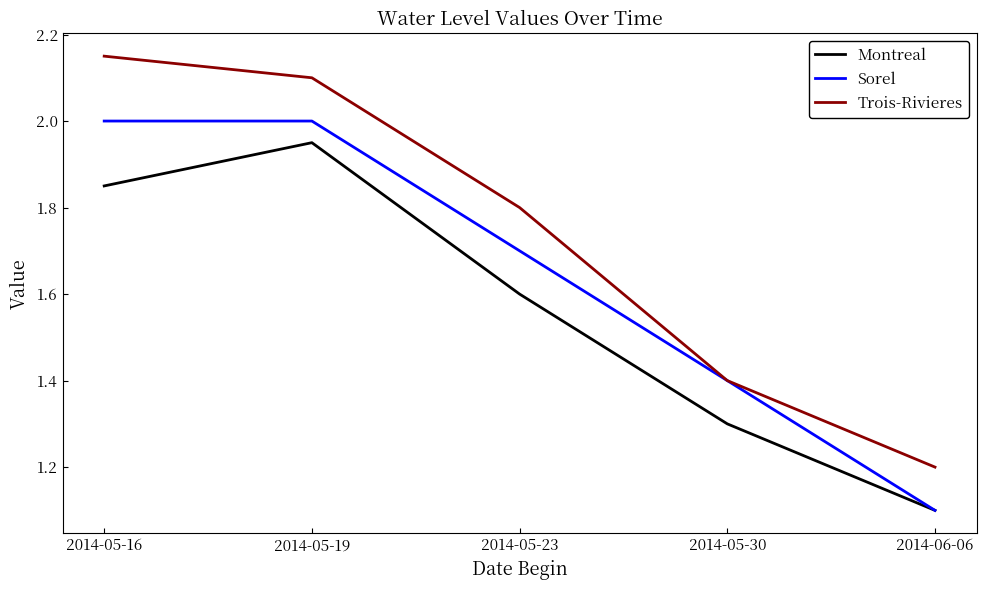

Which category has the lowest value in the Montreal series?

2014-06-06